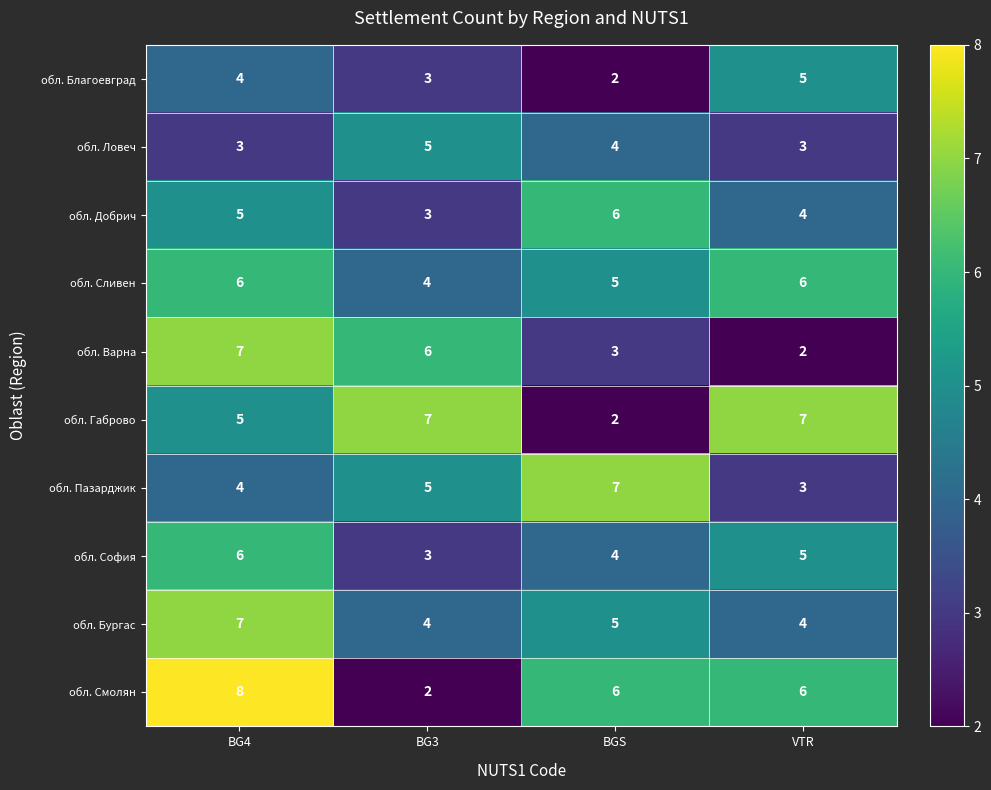

True or false: обл. Бургас has a value of 7 at BGS.

False